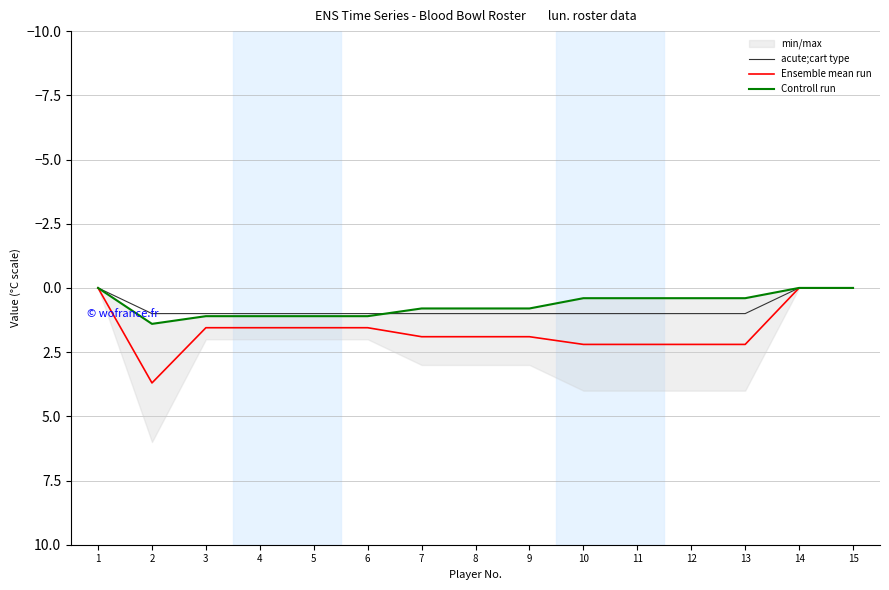

List the series in order of their overall mean, highest first.

Ensemble mean run, acute;cart type, Controll run